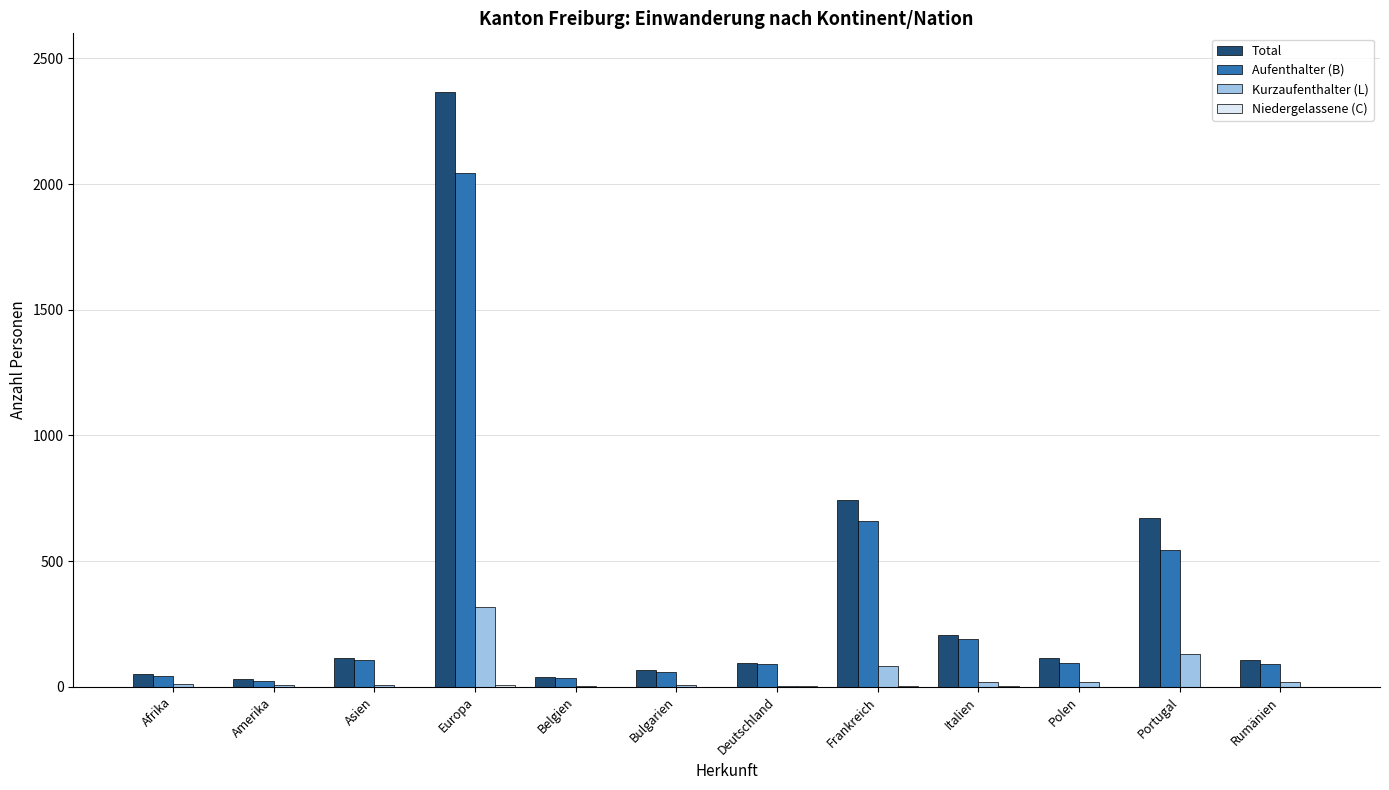

At which label is Aufenthalter (B) closest to 1033?

Frankreich